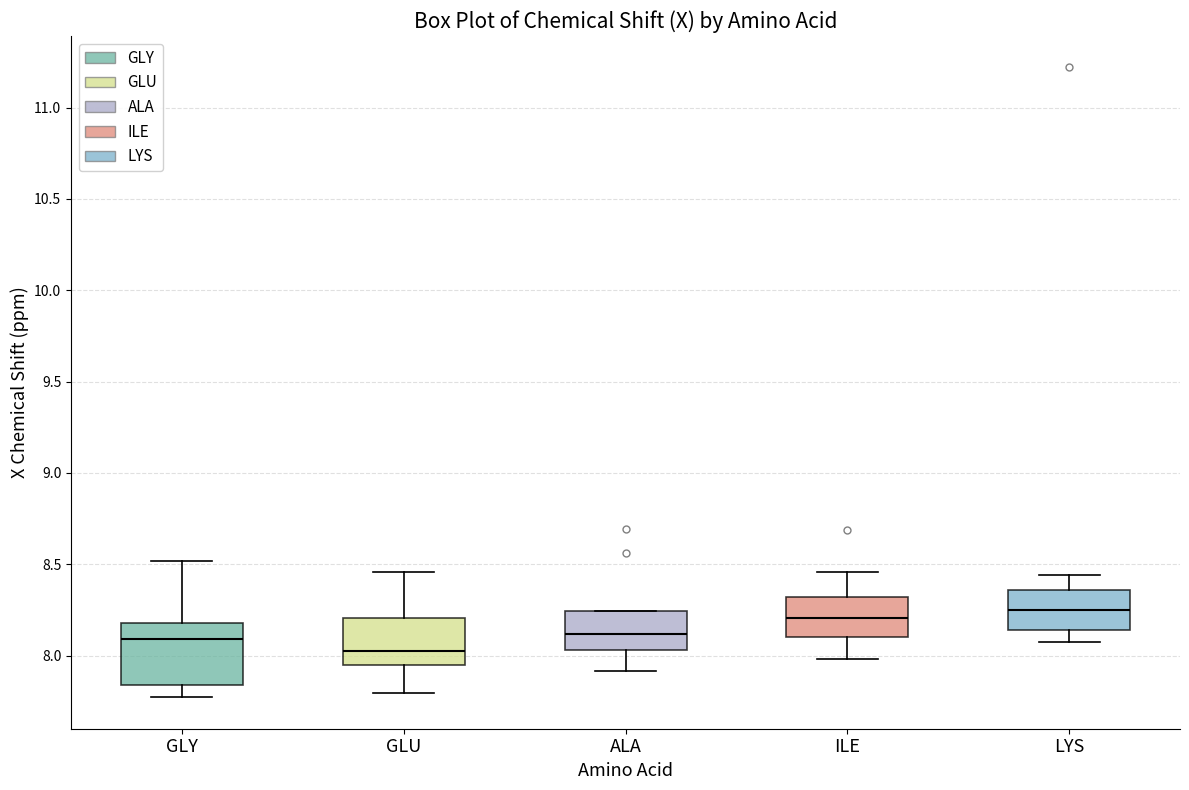

Reading left to right, read every box against the y-axis: the position of its median line, the range the box covers, and the ends of its whiskers. The values are not printed on the chart, so give them approximately, as read against the axis.

GLY: median 8.10, box 7.85 to 8.20, whiskers 7.75 to 8.50
GLU: median 8.00, box 7.95 to 8.20, whiskers 7.80 to 8.45
ALA: median 8.10, box 8.05 to 8.25, whiskers 7.90 to 8.25
ILE: median 8.20, box 8.10 to 8.30, whiskers 8.00 to 8.45
LYS: median 8.25, box 8.15 to 8.35, whiskers 8.10 to 8.45